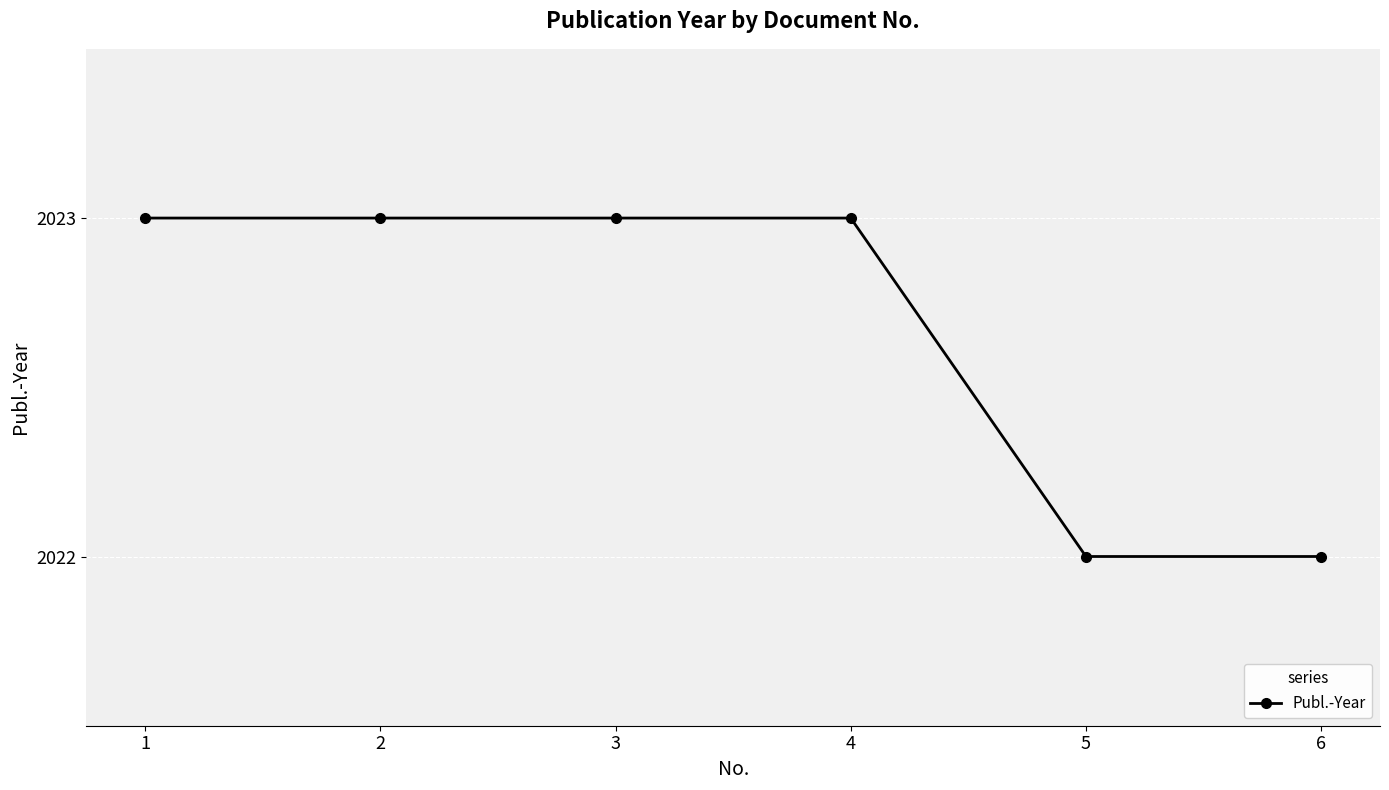

What is the value of the 1st point from the left?

2023